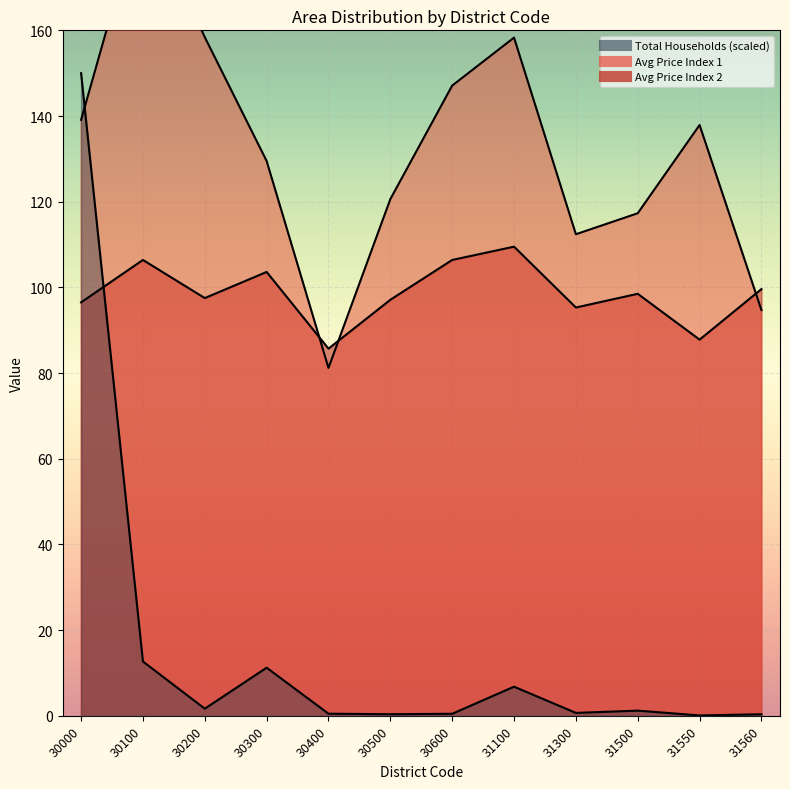

At how many categories does at least one series exceed 29?

12